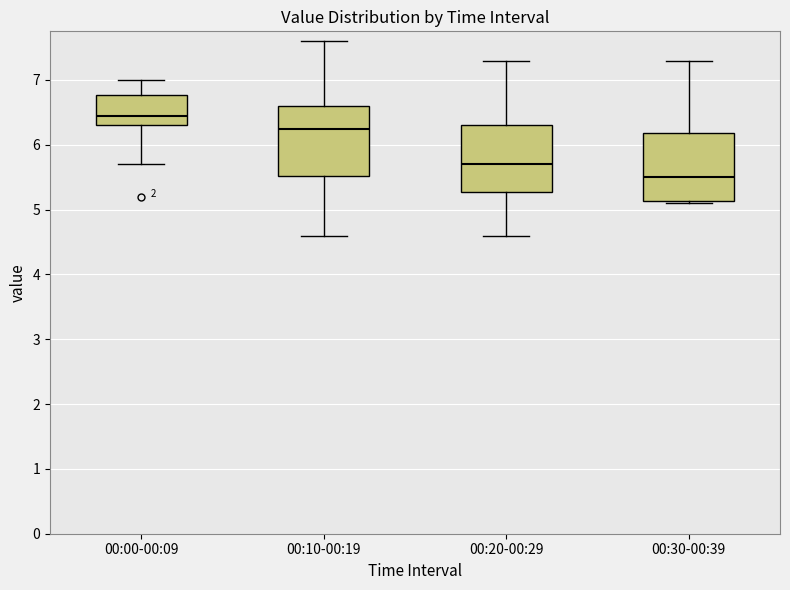

Reading left to right, read every box against the y-axis: the position of its median line, the range the box covers, and the ends of its whiskers. The values are not printed on the chart, so give them approximately, as read against the axis.

00:00-00:09: median 6.5, box 6.3 to 6.8, whiskers 5.7 to 7.0
00:10-00:19: median 6.3, box 5.5 to 6.6, whiskers 4.6 to 7.6
00:20-00:29: median 5.7, box 5.3 to 6.3, whiskers 4.6 to 7.3
00:30-00:39: median 5.5, box 5.1 to 6.2, whiskers 5.1 to 7.3